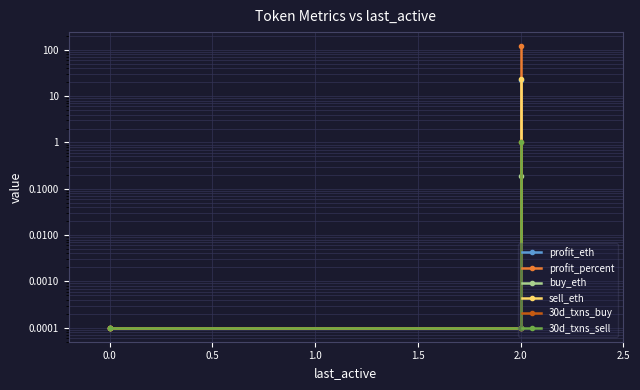

How many lines are shown in the chart?

6